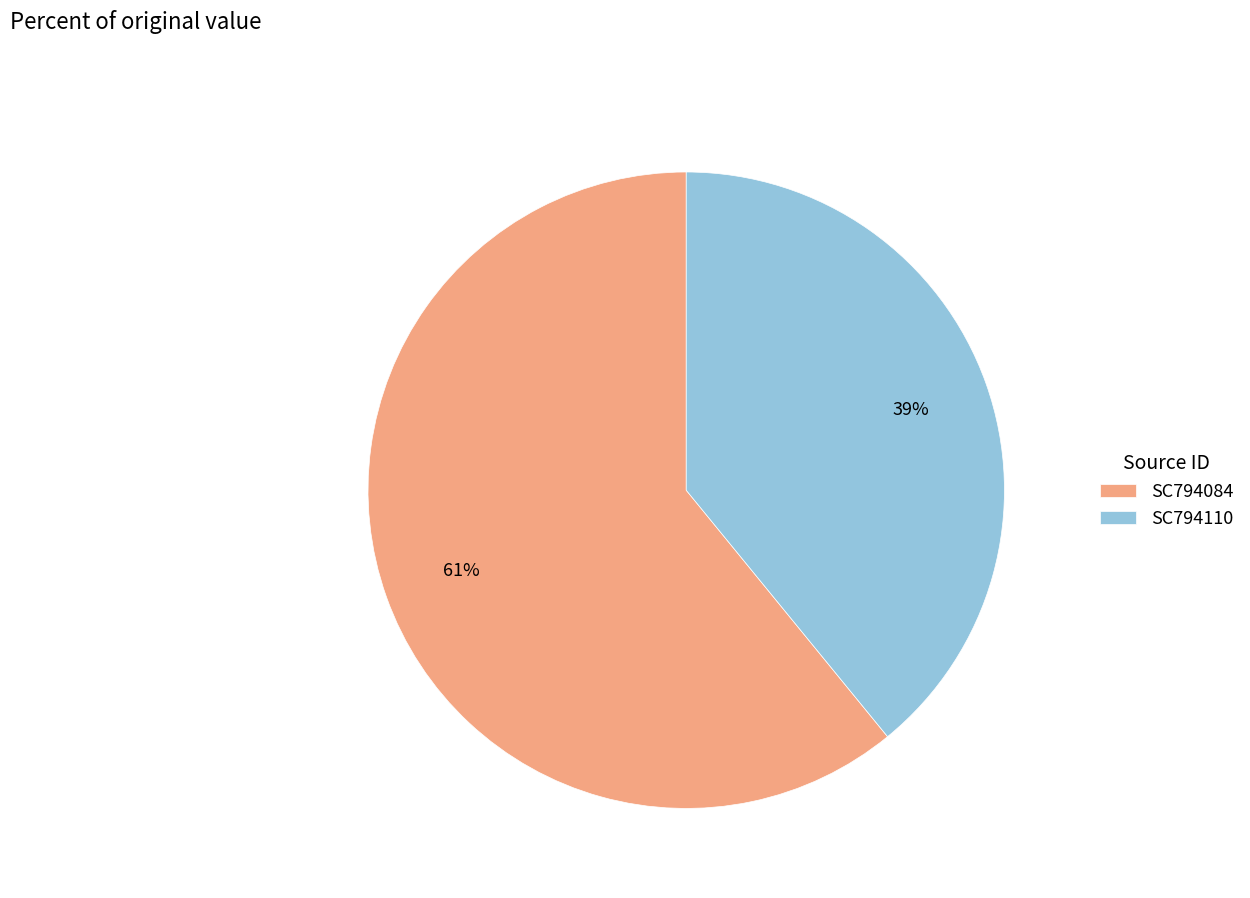

What percentage is the SC794110 slice, to the nearest percent?

39%